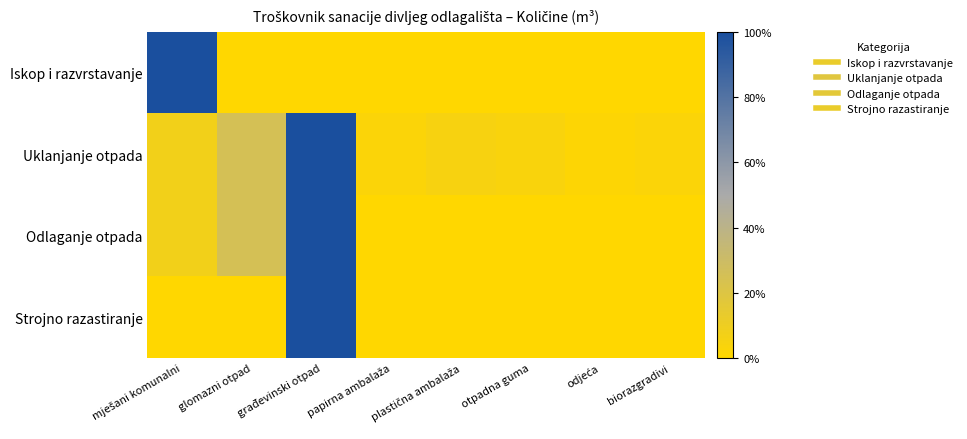

Which series has the widest spread of values?

Iskop i razvrstavanje